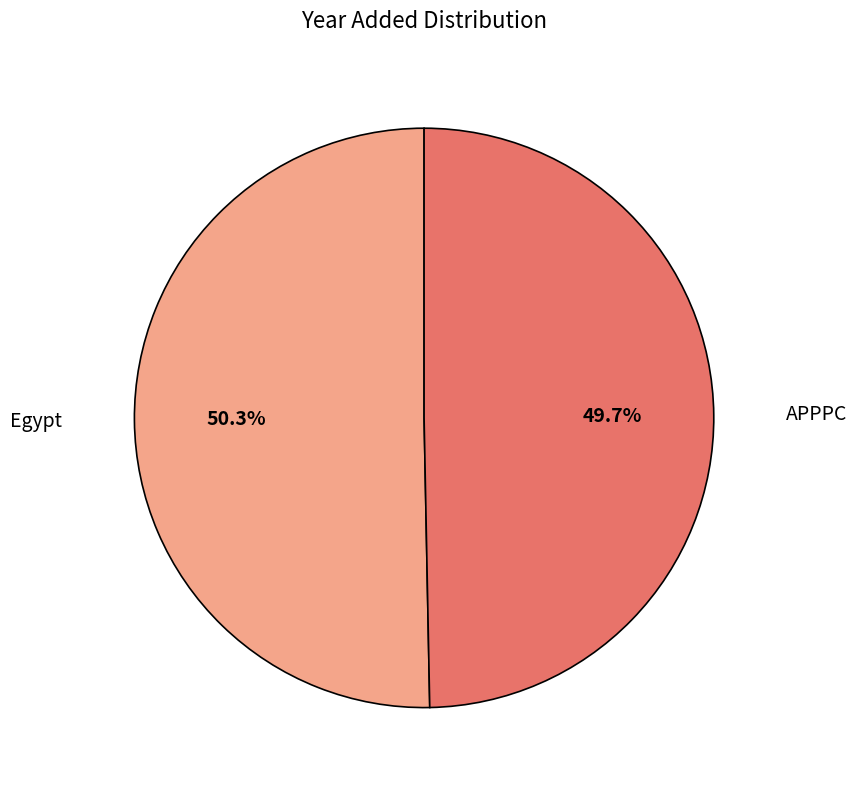

What is the majority slice?

Egypt